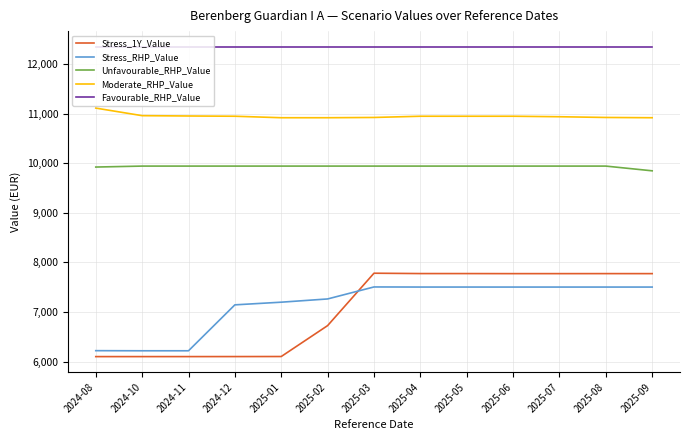

Is the value of Favourable_RHP_Value at 2024-10 greater than the value of Stress_1Y_Value at 2025-02?

Yes